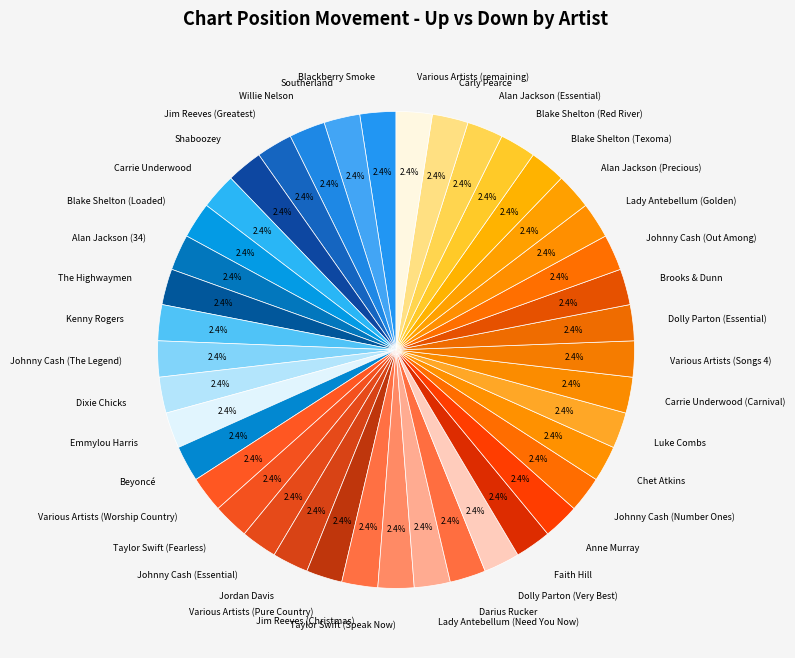

Is there a majority slice in this chart?

No